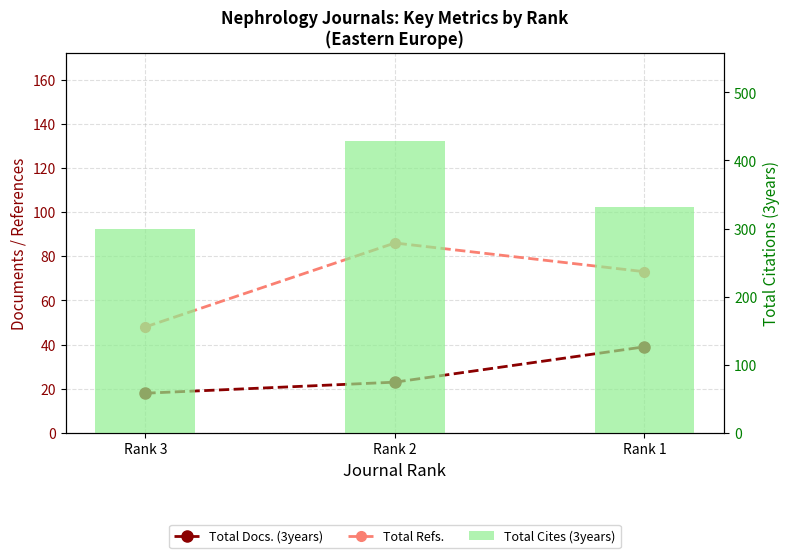

Reading right to left, what are all the values shown in this chart?

Total Docs. (3years): 39	23	18
Total Refs.: 73	86	48
Total Cites (3years): 331	429	299